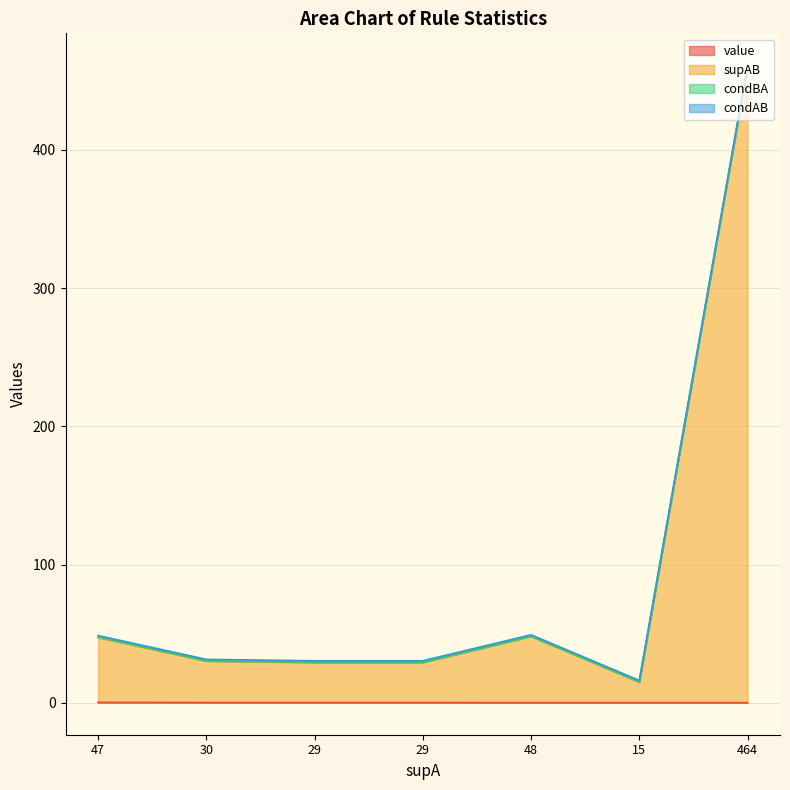

At how many categories does at least one series exceed 212?

1